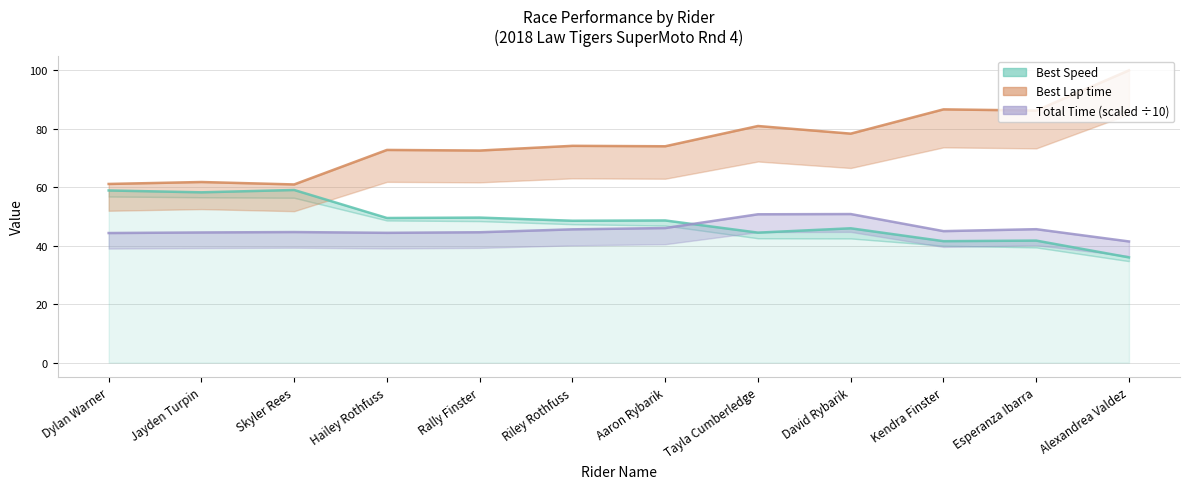

The value of Best Speed at Aaron Rybarik is 29.7. True or false?

False